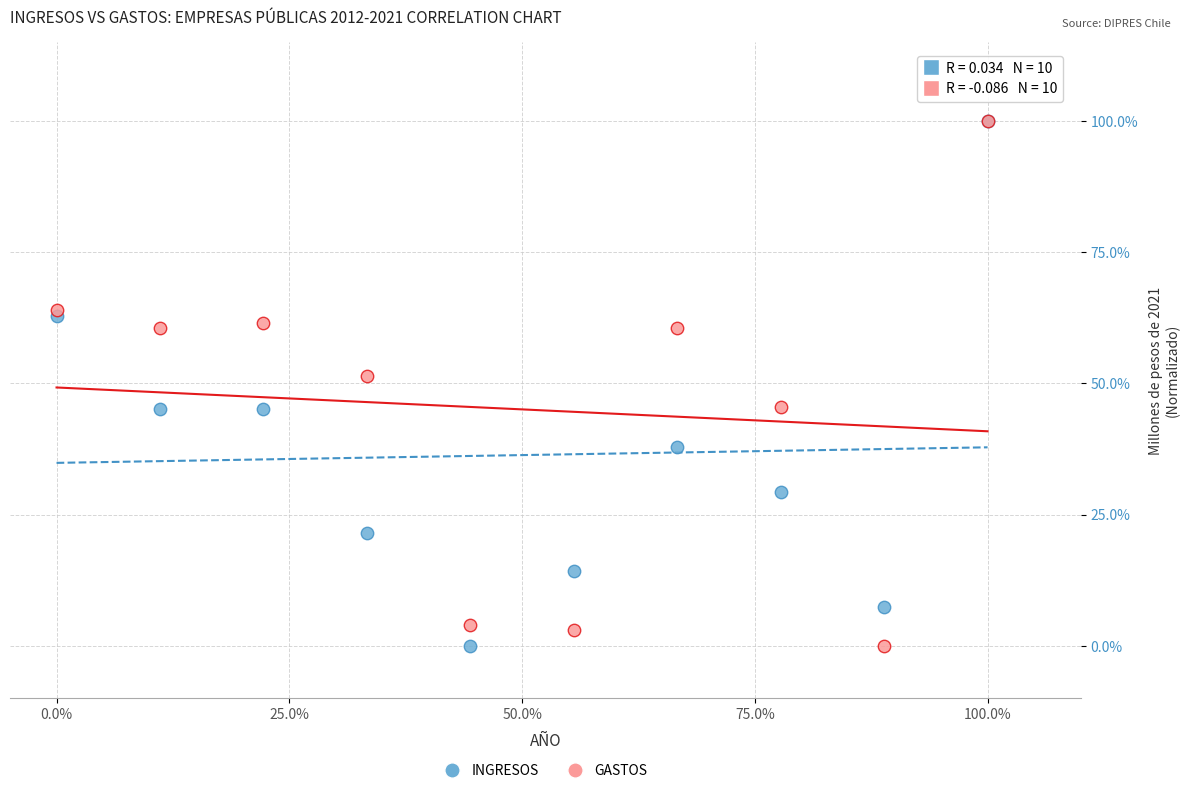

In the GASTOS series, what Y value is closest to 50?

51.4